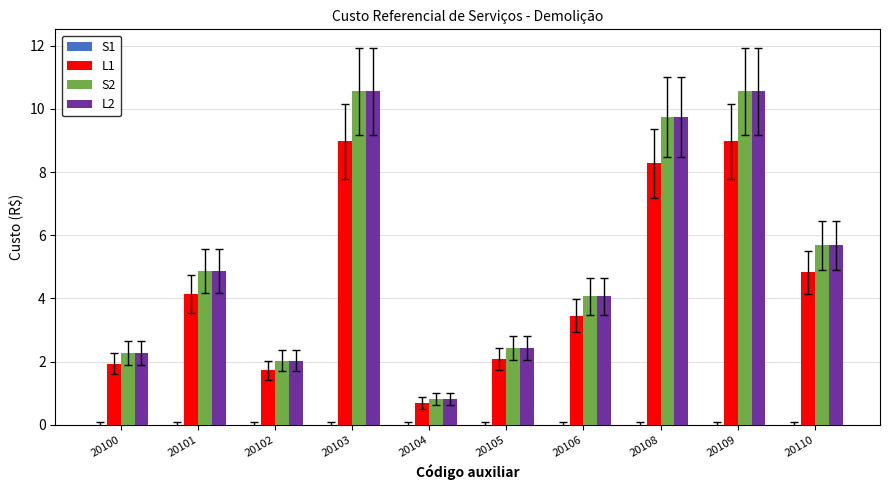

The L2 series shows 1.0 at 20105. True or false?

False